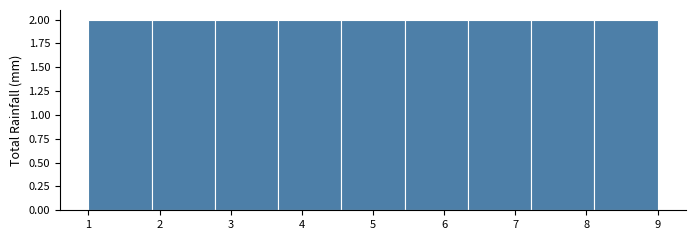

How tall is the bar that spans 4.6 to 5.4 on the x-axis? Neither the bar edges nor the heights are printed on the chart, so give them approximately, as read against the axes.

2